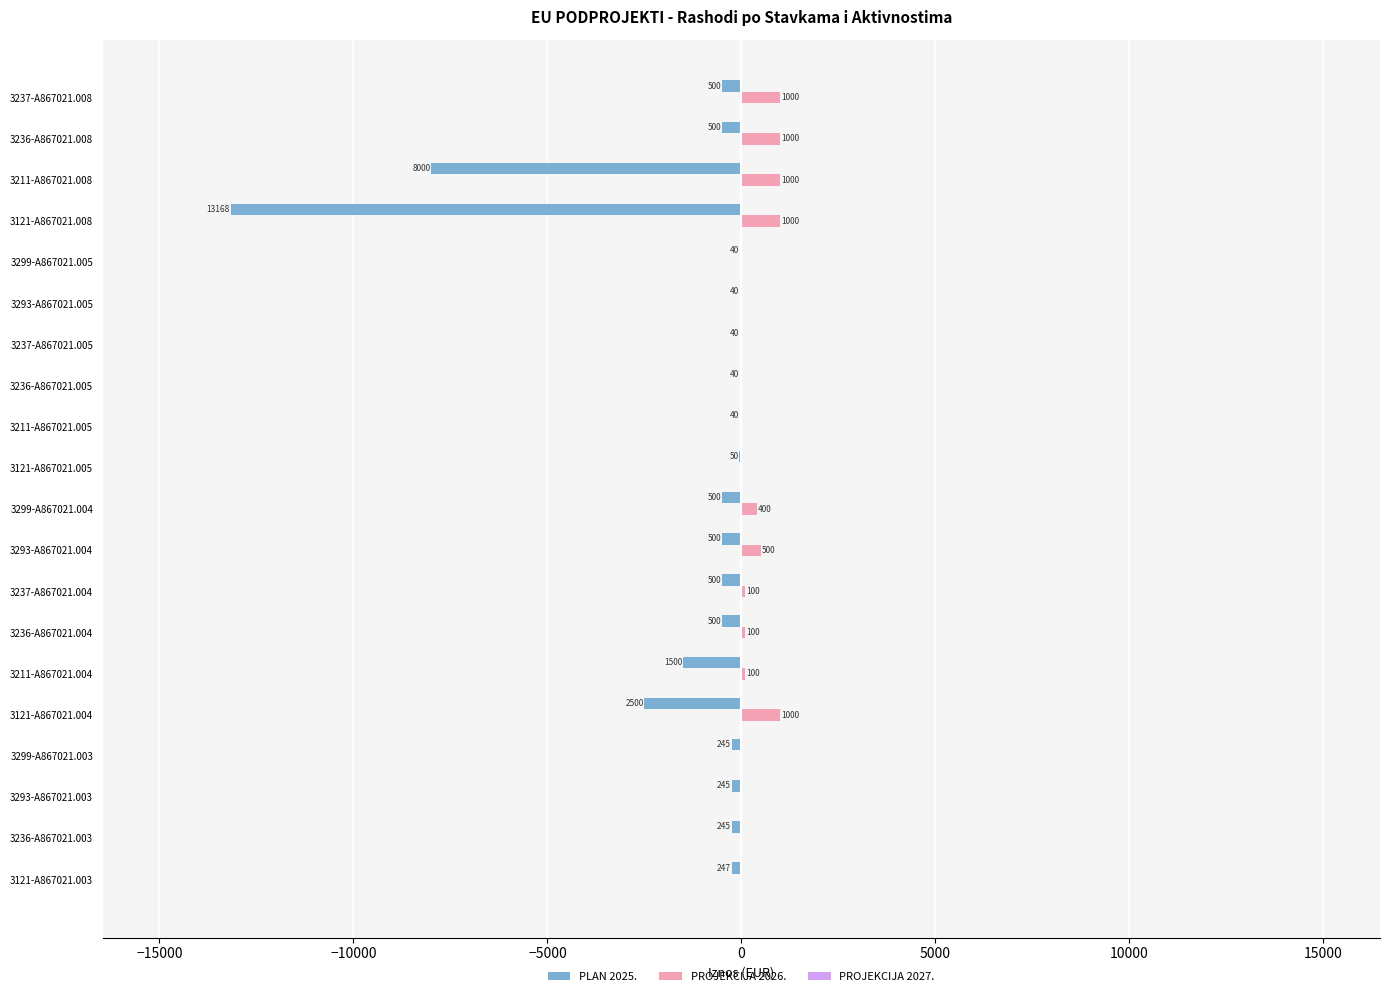

Is it true that PLAN 2025. equals -40 at 3293-A867021.005?

True